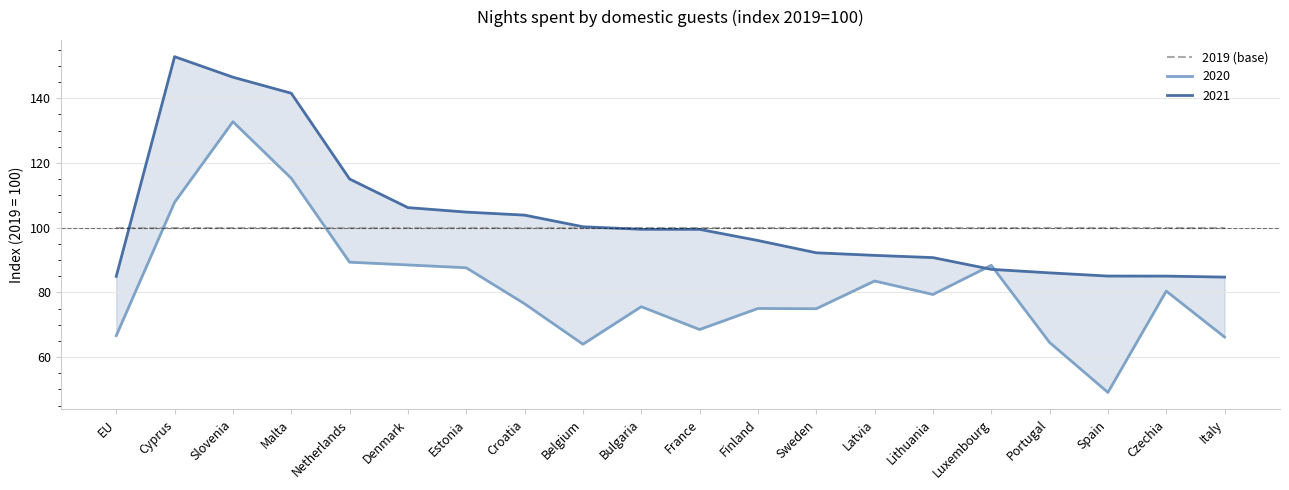

How many series are shown in this chart?

2